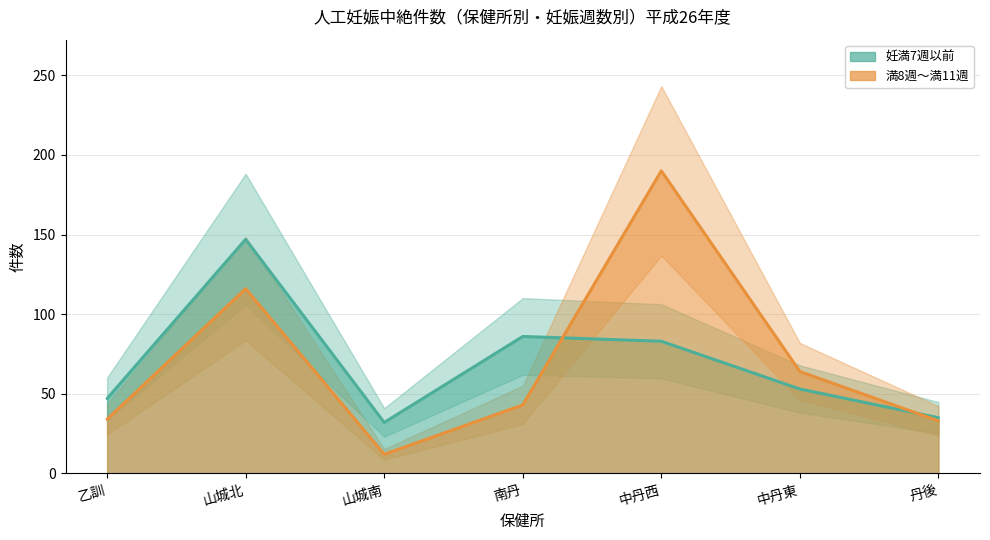

Rank the categories by 満8週～満11週 value from lowest to highest.

山城南, 丹後, 乙訓, 南丹, 中丹東, 山城北, 中丹西